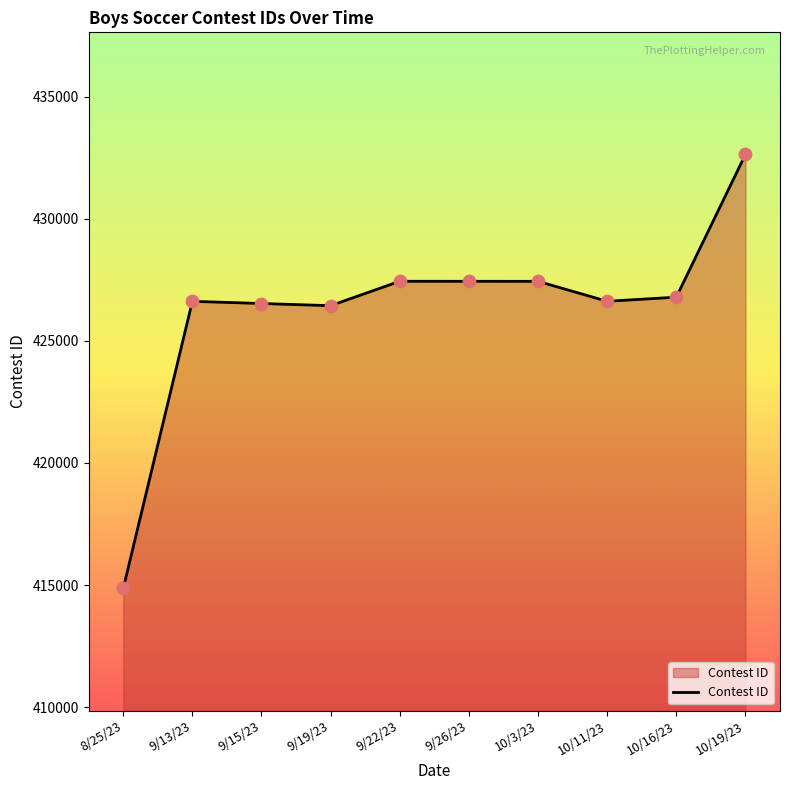

What is the change in value from 9/22/23 to 10/16/23?

-651